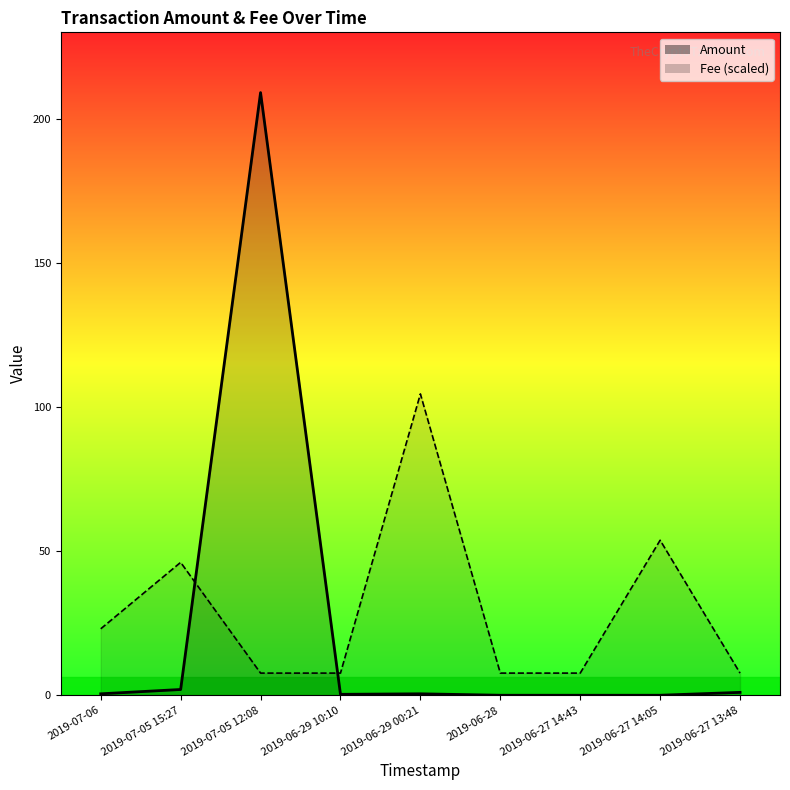

Reading right to left, what are all the values shown in this chart?

Amount: 1.0	0.0	0.0	0.0	0.5	0.3	209.2	2.0	0.5
Fee: 7.7	53.8	7.7	7.7	104.6	7.7	7.7	46.1	23.1